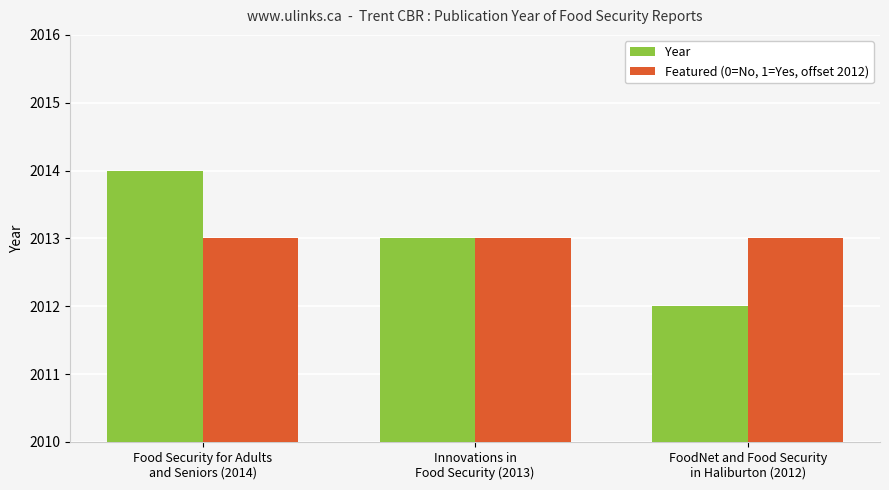

List the series in order of their peak value, lowest first.

Featured (0=No, 1=Yes, offset 2012), Year